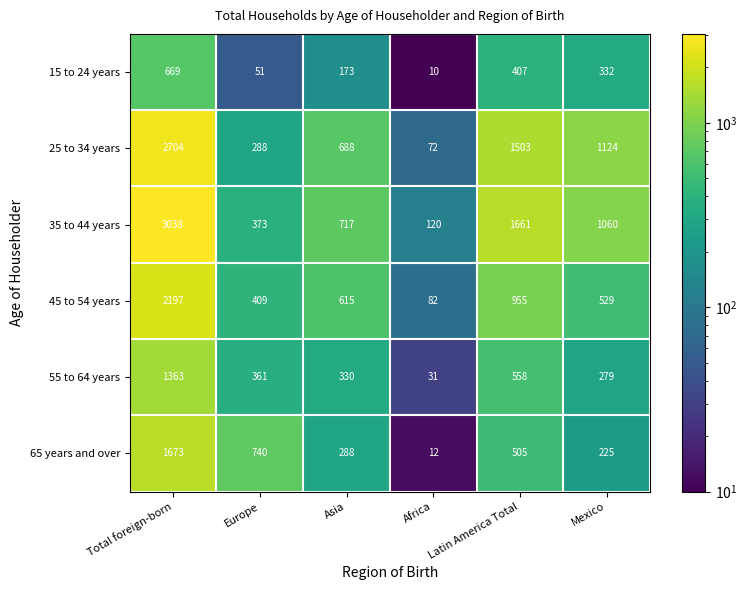

Rank the series by their maximum value, from lowest to highest.

15 to 24 years, 55 to 64 years, 65 years and over, 45 to 54 years, 25 to 34 years, 35 to 44 years